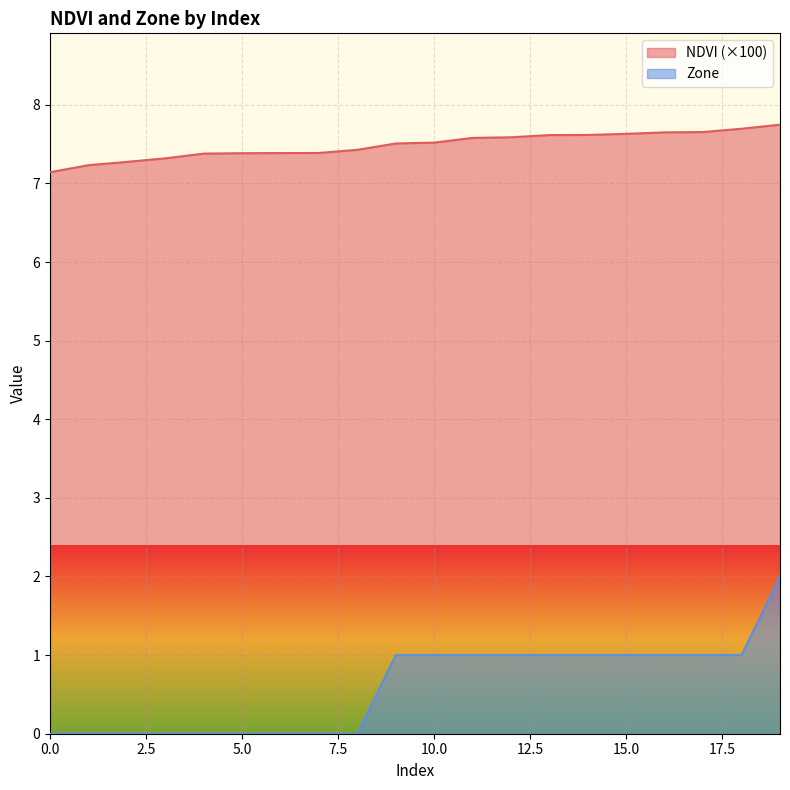

What is the sum of the NDVI values at 2 and 16?

14.9